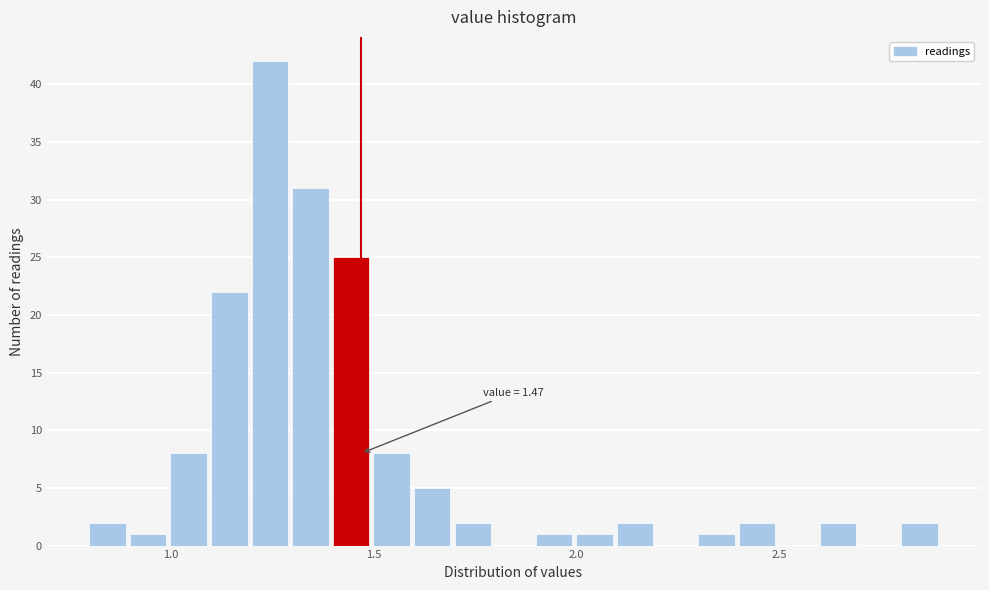

Around what value on the x-axis is the tallest bar? Give the approximate position of its centre, as read against the axis.

1.25